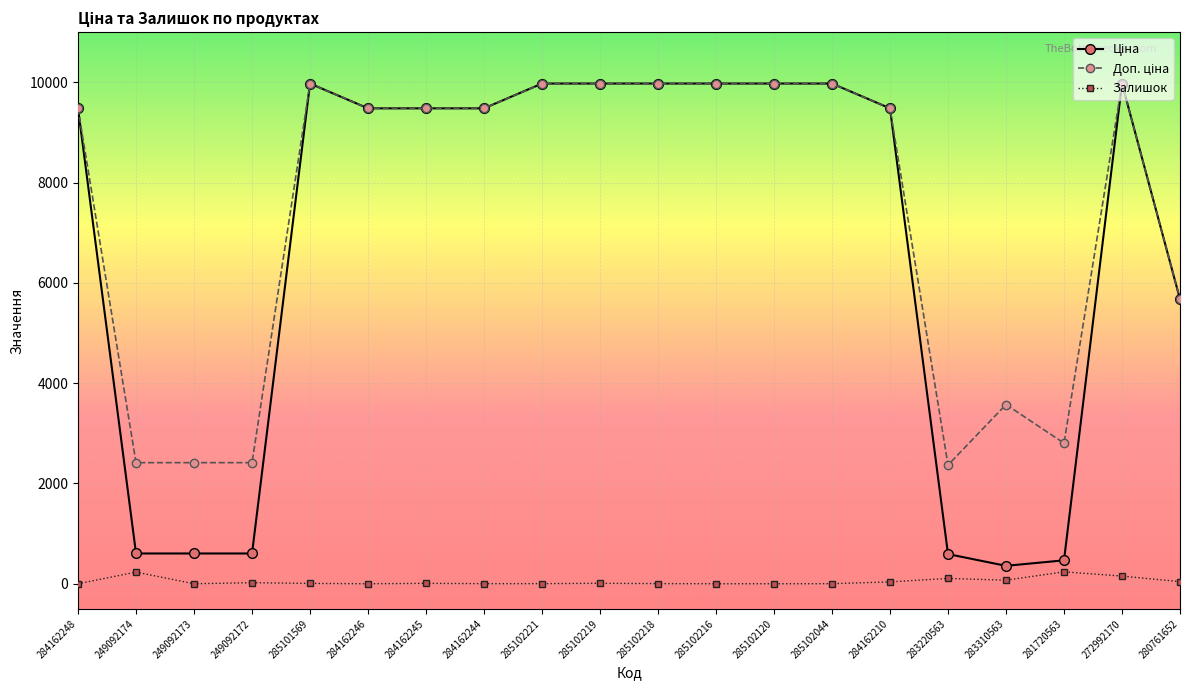

What is the maximum value shown in the chart?

9975.0